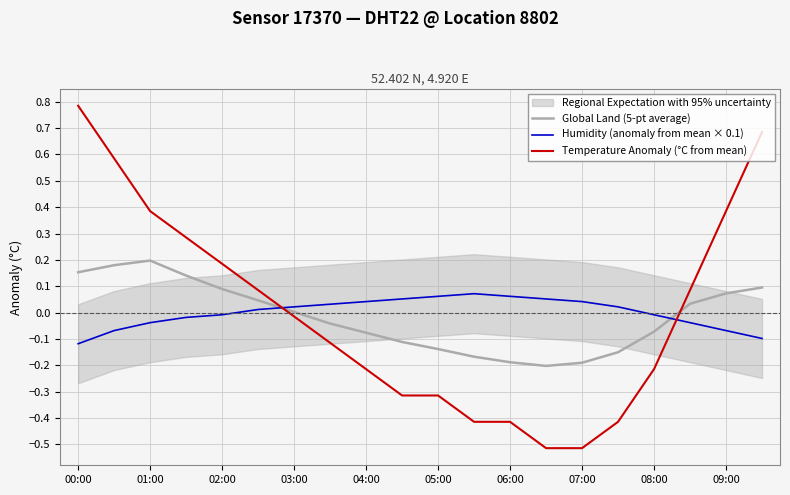

What is the sum of all Global Land (5-pt average) values?

-0.3